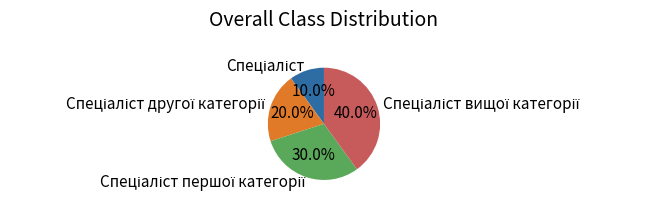

Is there a majority slice in this chart?

No